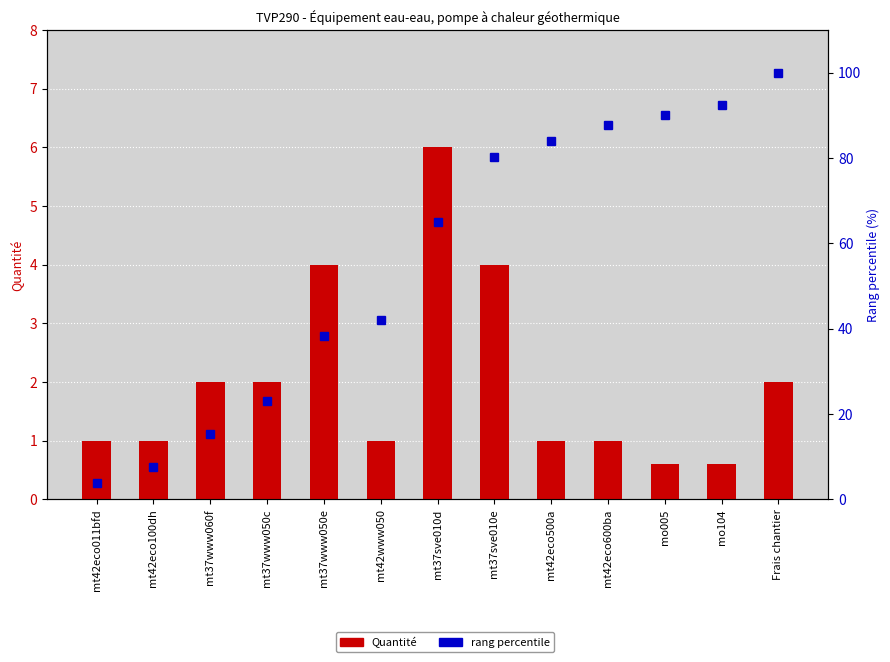

What is the label of the 12th bar from the left?

mo104